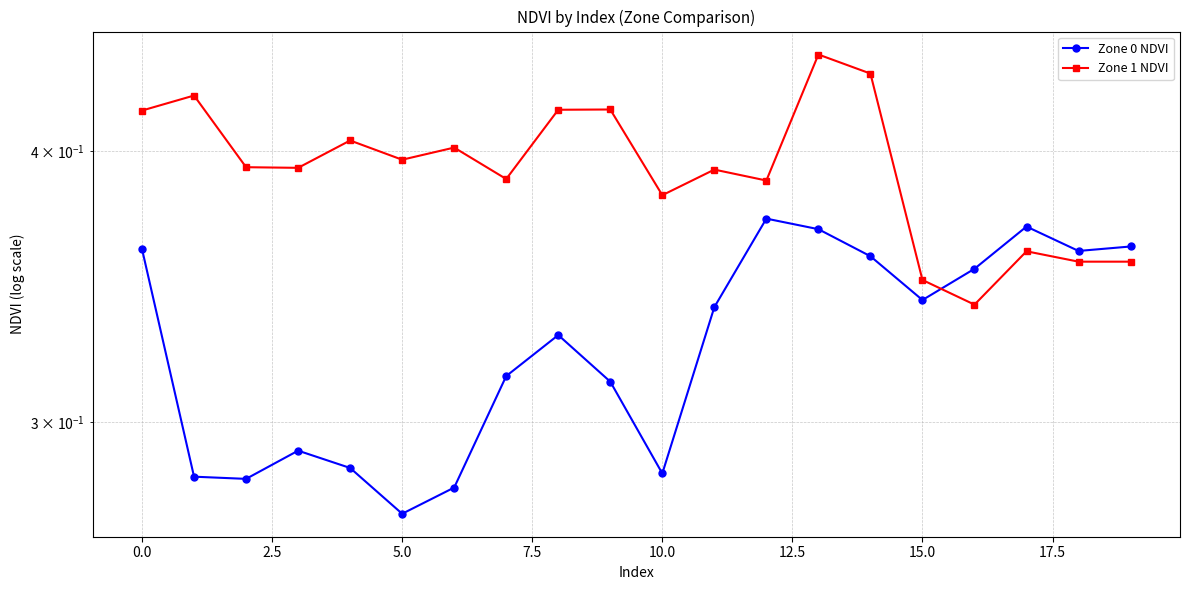

Rank the series by their maximum value, from highest to lowest.

Zone 1 NDVI, Zone 0 NDVI